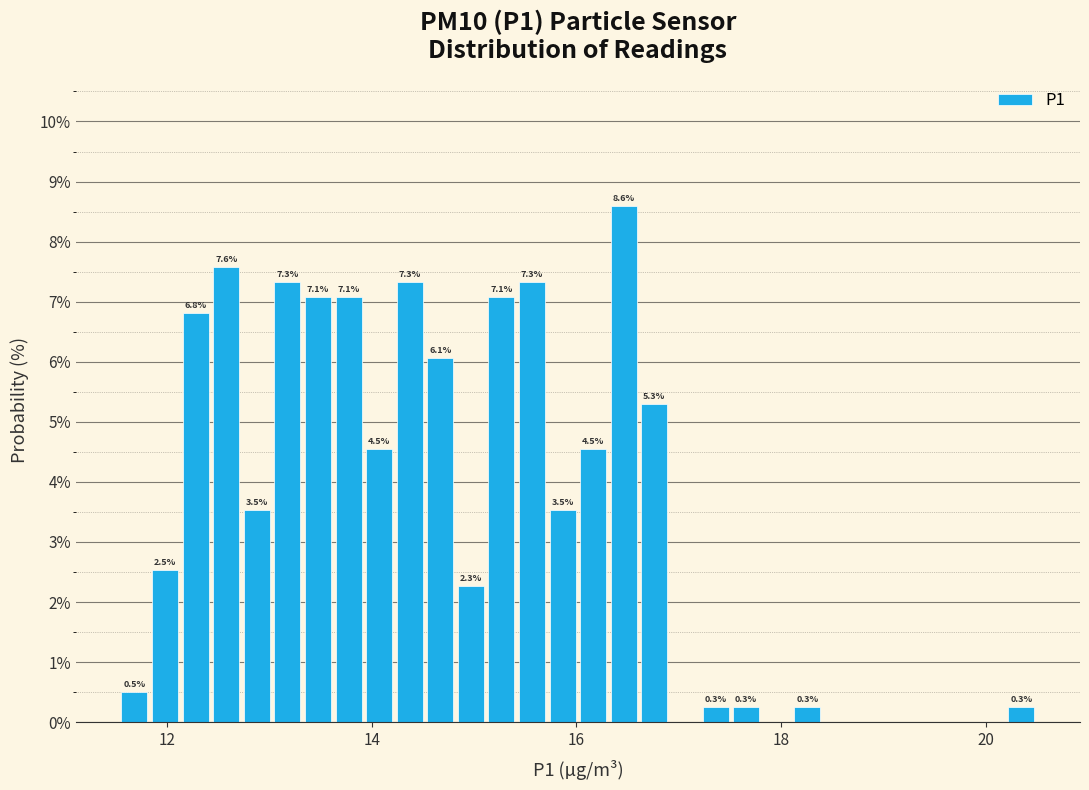

Around what value on the x-axis is the tallest bar? Give the approximate position of its centre, as read against the axis.

16.4